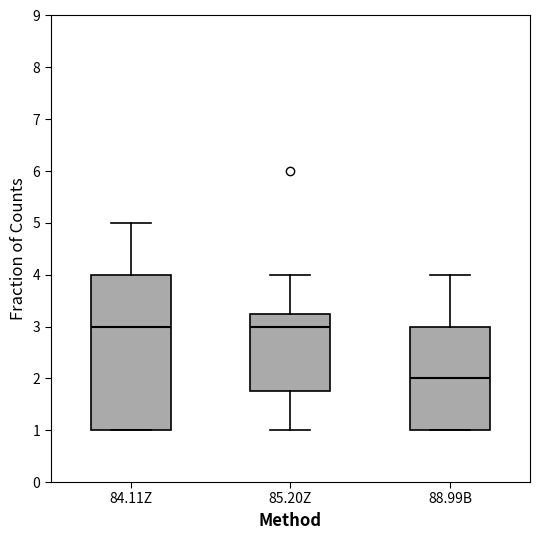

Where is the lower edge of the box for 84.11Z on the y-axis? The values are not printed on the chart, so give them approximately, as read against the axis.

1.0